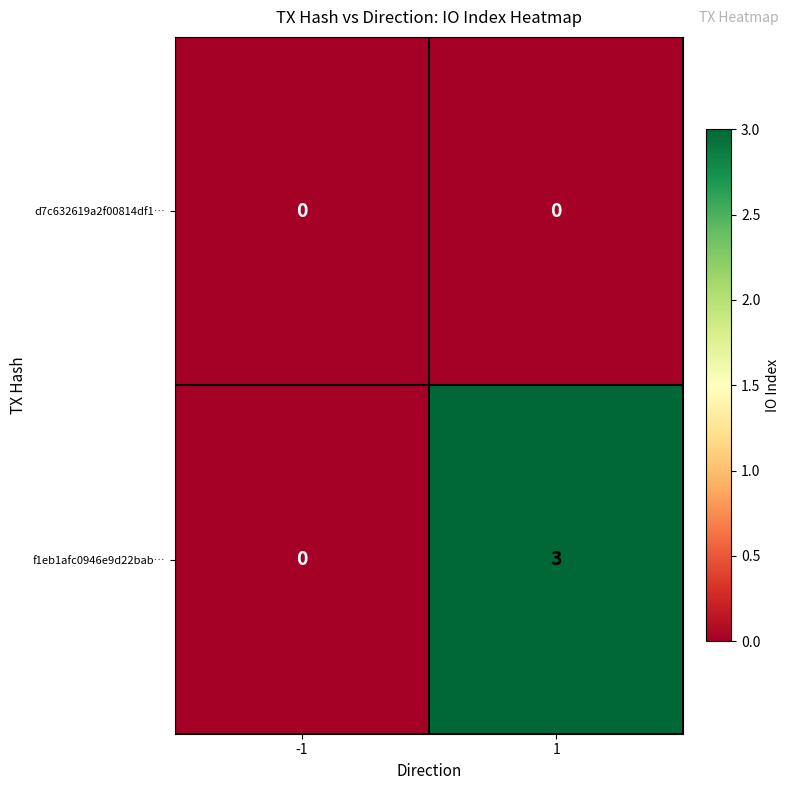

Which series has the largest range (max minus min)?

f1eb1afc0946e9d22bab…